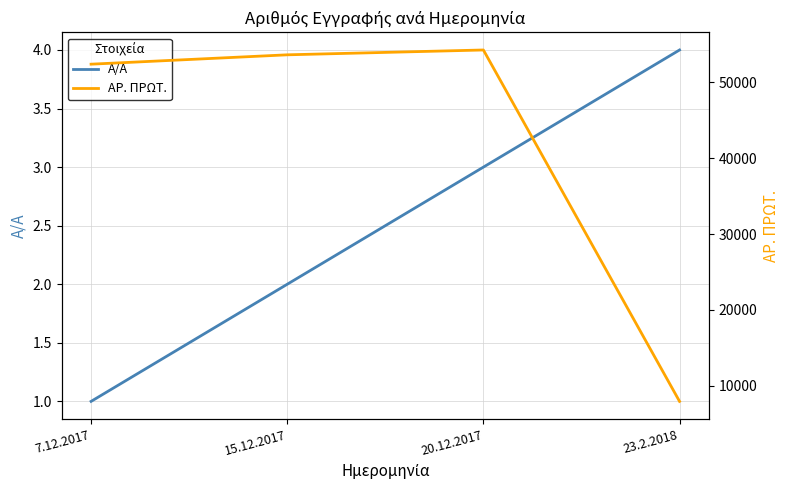

At which label does ΑΡ. ΠΡΩΤ. reach its minimum?

23.2.2018